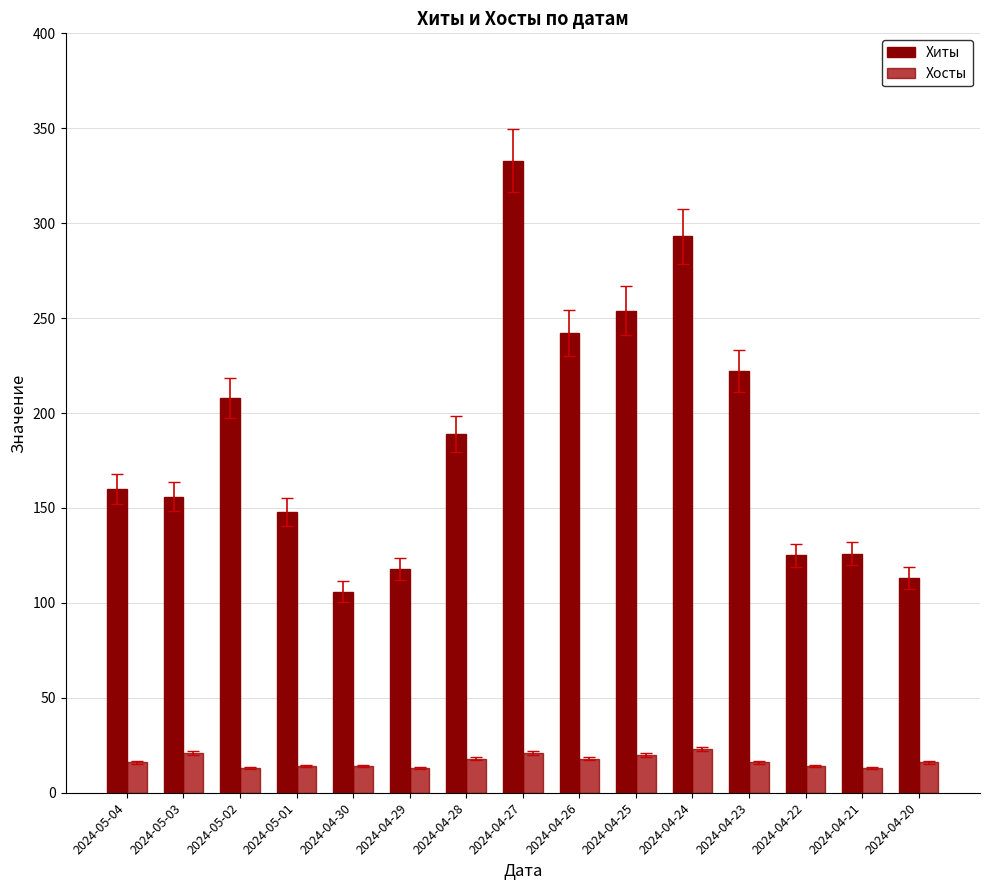

Where does the Хосты series first go above 16?

2024-05-03